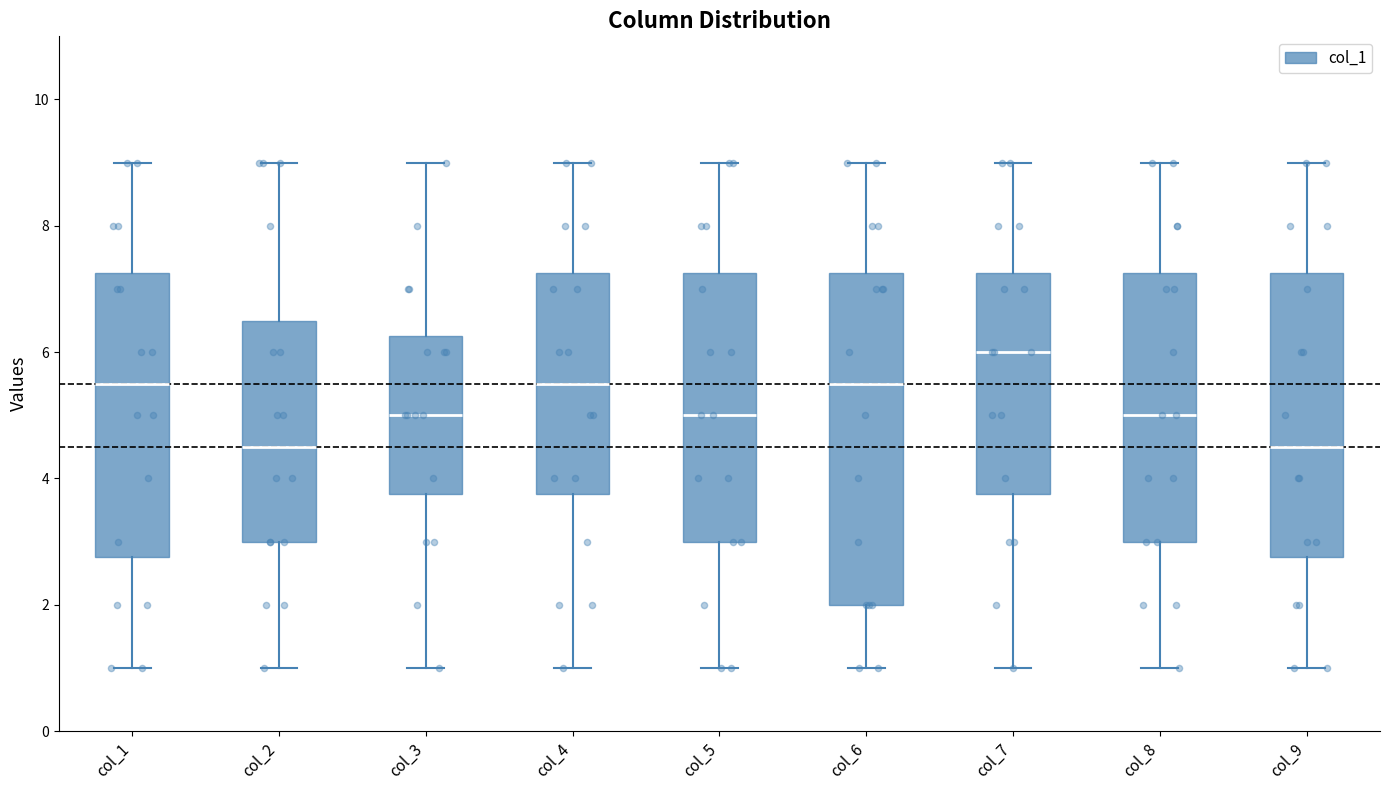

Reading left to right, read every box against the y-axis: the position of its median line, the range the box covers, and the ends of its whiskers. The values are not printed on the chart, so give them approximately, as read against the axis.

col_1: median 5.6, box 2.8 to 7.2, whiskers 1.0 to 9.0
col_2: median 4.6, box 3.0 to 6.6, whiskers 1.0 to 9.0
col_3: median 5.0, box 3.8 to 6.2, whiskers 1.0 to 9.0
col_4: median 5.6, box 3.8 to 7.2, whiskers 1.0 to 9.0
col_5: median 5.0, box 3.0 to 7.2, whiskers 1.0 to 9.0
col_6: median 5.6, box 2.0 to 7.2, whiskers 1.0 to 9.0
col_7: median 6.0, box 3.8 to 7.2, whiskers 1.0 to 9.0
col_8: median 5.0, box 3.0 to 7.2, whiskers 1.0 to 9.0
col_9: median 4.6, box 2.8 to 7.2, whiskers 1.0 to 9.0